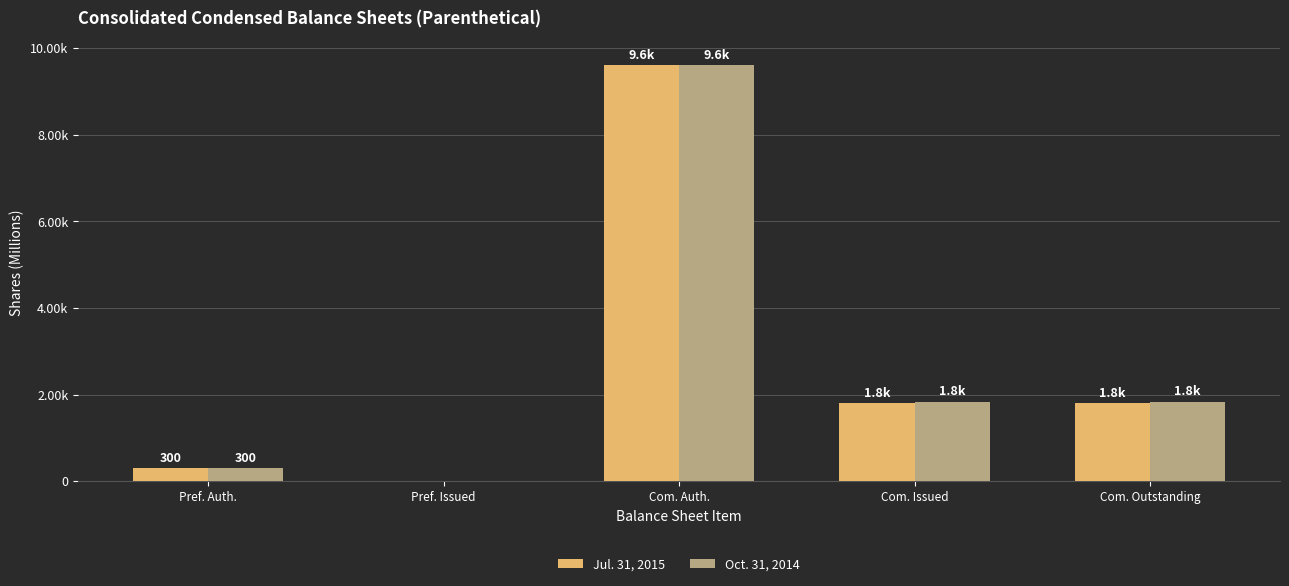

What is the average value of the Oct. 31, 2014 series?

2716